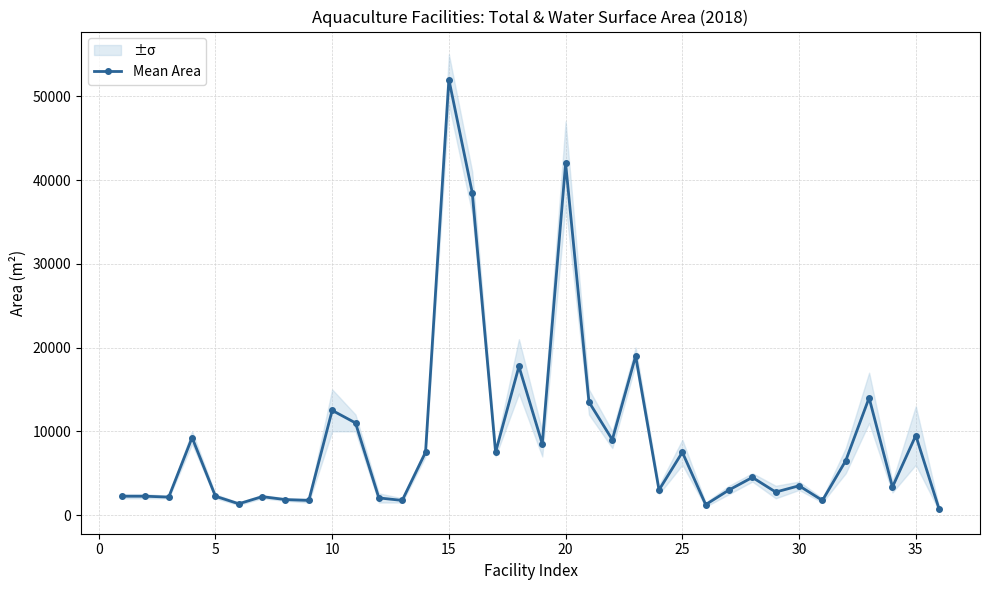

Count the number of data series in this chart.

1